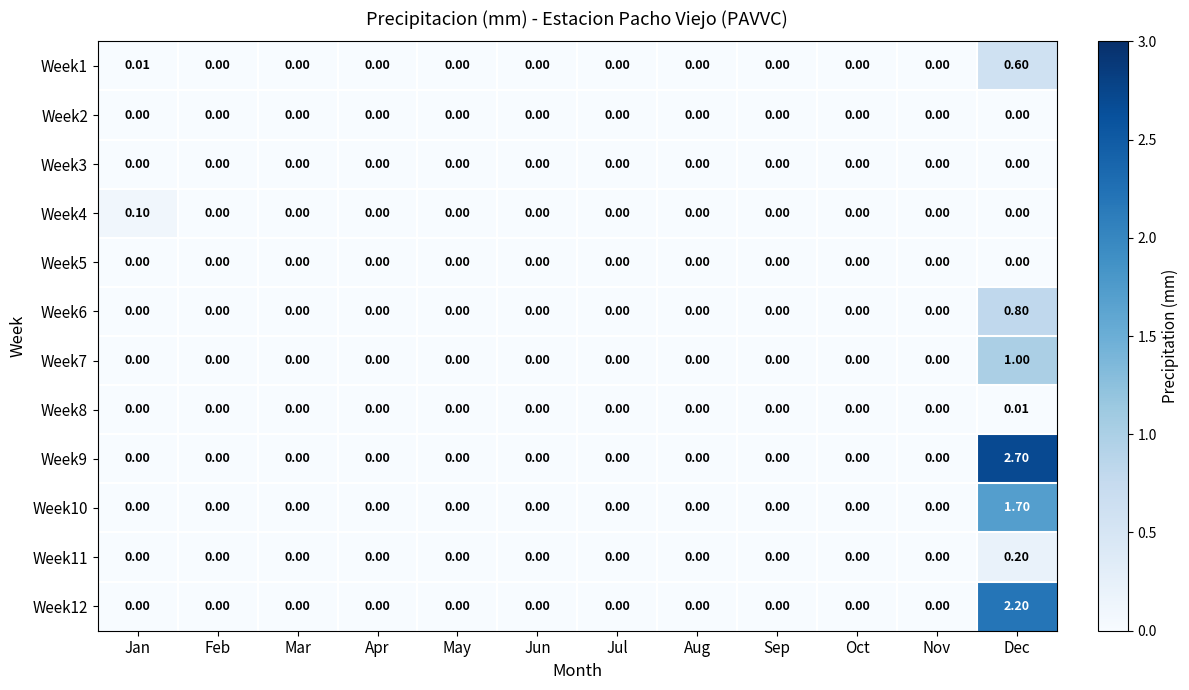

How many series are shown in this chart?

12